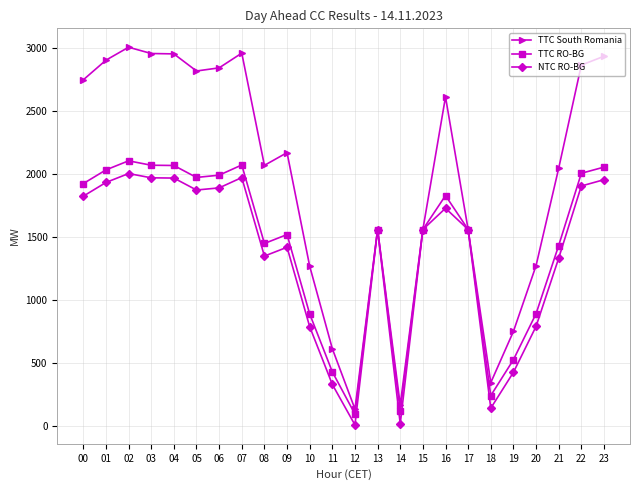

Which series changed the most between 01 and 09?

TTC South Romania